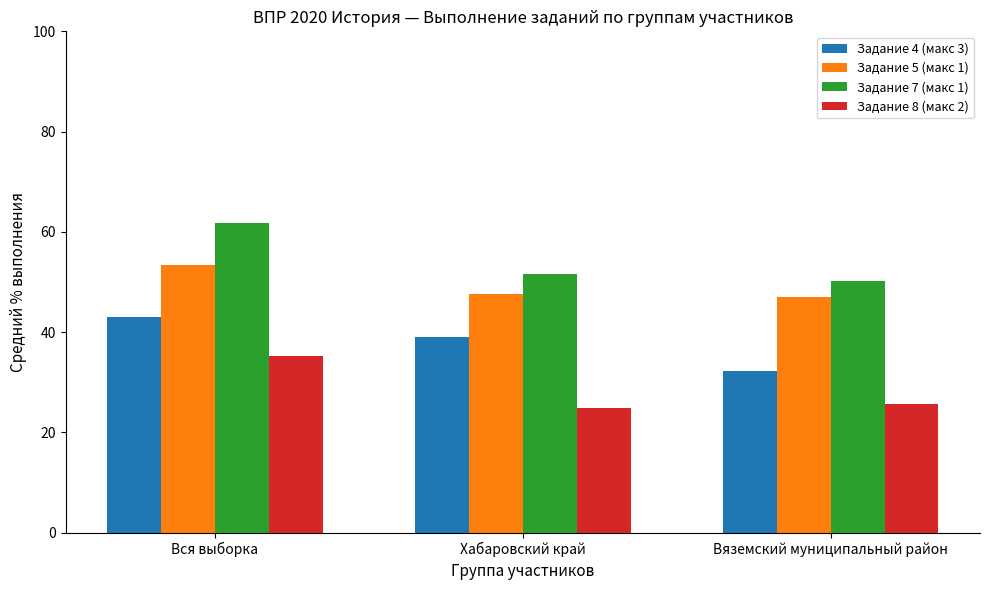

What is the average value of the Задание 4 (макс 3) series?

38.1